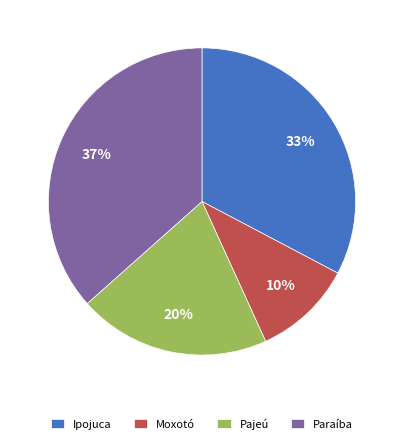

Combined, do Pajeú and Ipojuca account for over 50%?

Yes